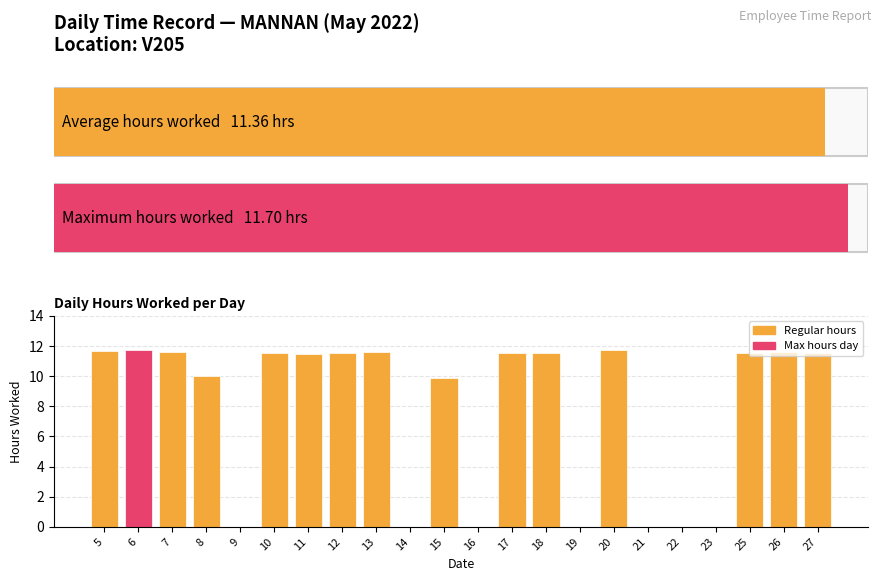

Is it true that the value at 18 is 6.5?

False